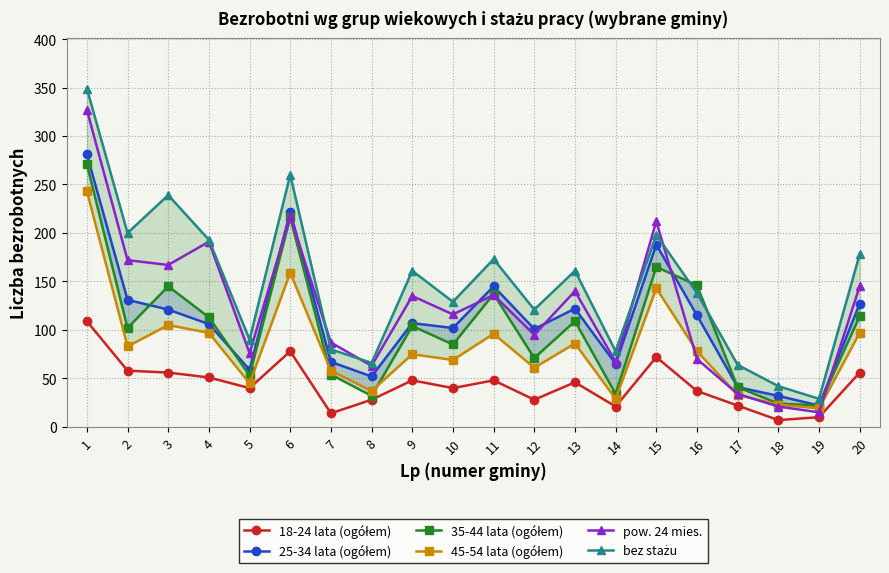

Rank the series by their maximum value, from highest to lowest.

bez stażu, pow. 24 mies., 25-34 lata (ogółem), 35-44 lata (ogółem), 45-54 lata (ogółem), 18-24 lata (ogółem)